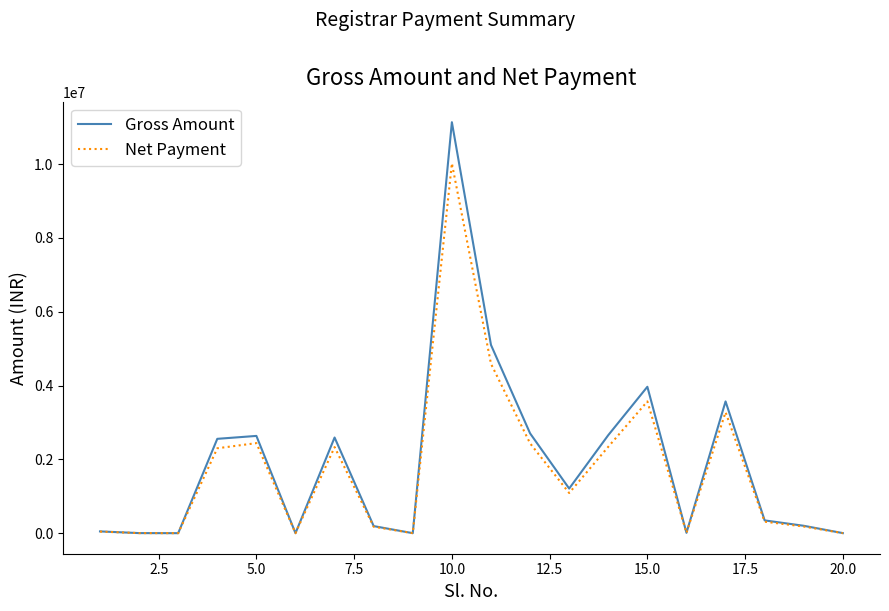

List the series in order of their peak value, highest first.

Gross Amount, Net Payment